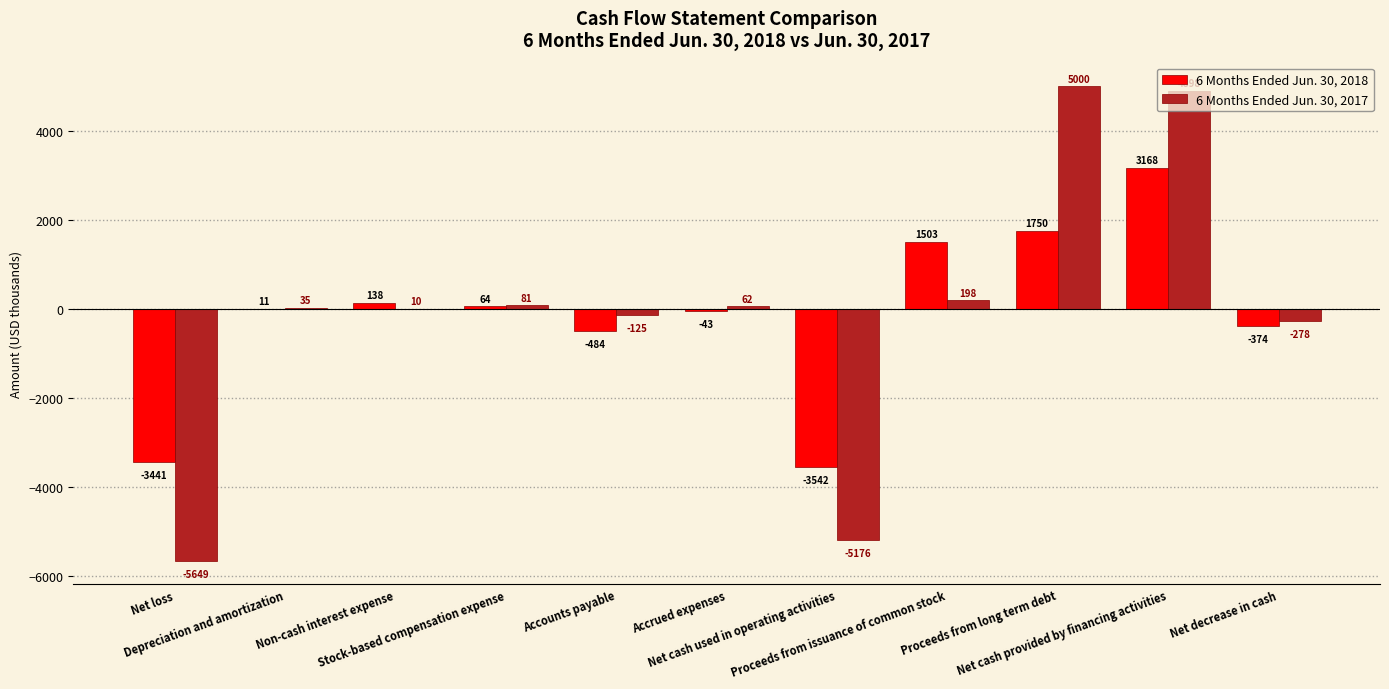

Count the number of data series in this chart.

2